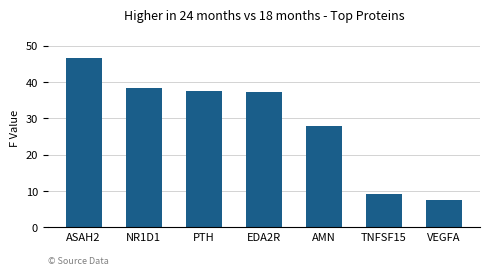

What is the label of the 3rd bar from the right?

AMN